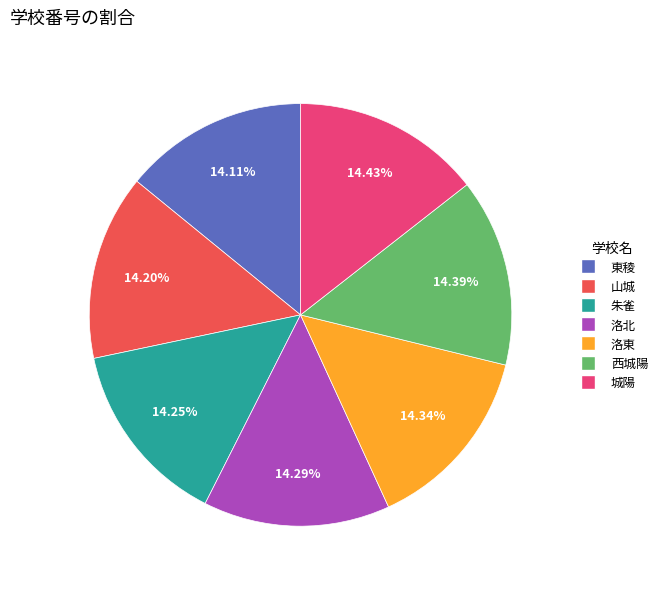

What is the ratio of the value at 城陽 to the value at 朱雀?

1.0